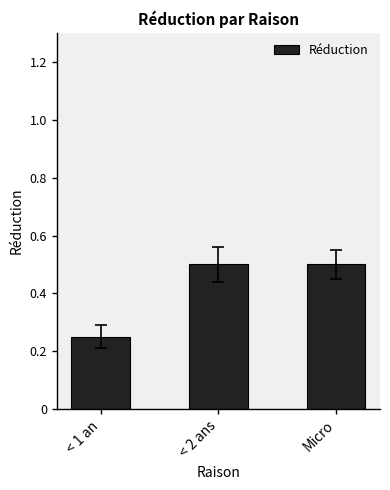

Count the values in the range 0 to 1.

3